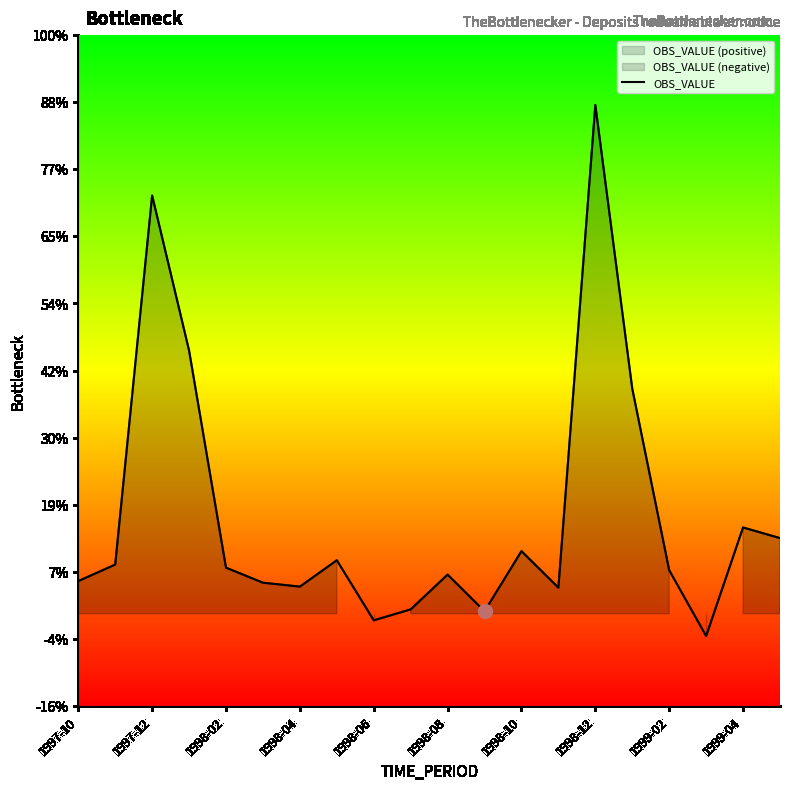

What is the average value?

7030.6